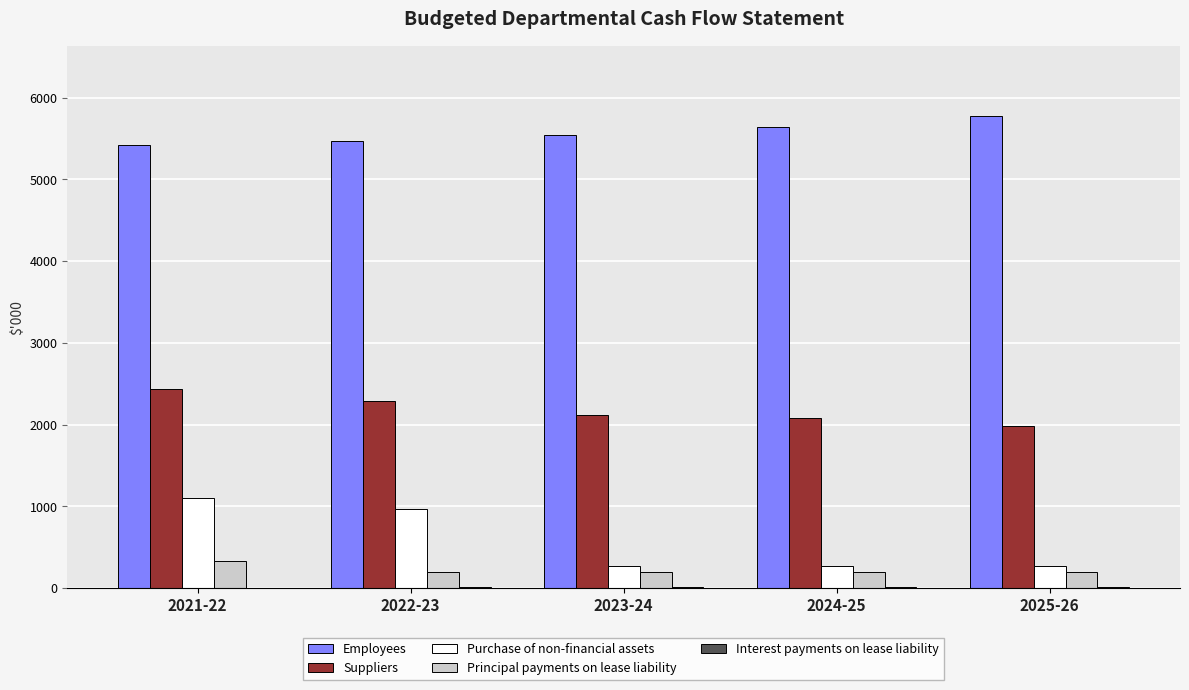

Is the value of Principal payments on lease liability at 2025-26 greater than the value of Employees at 2021-22?

No